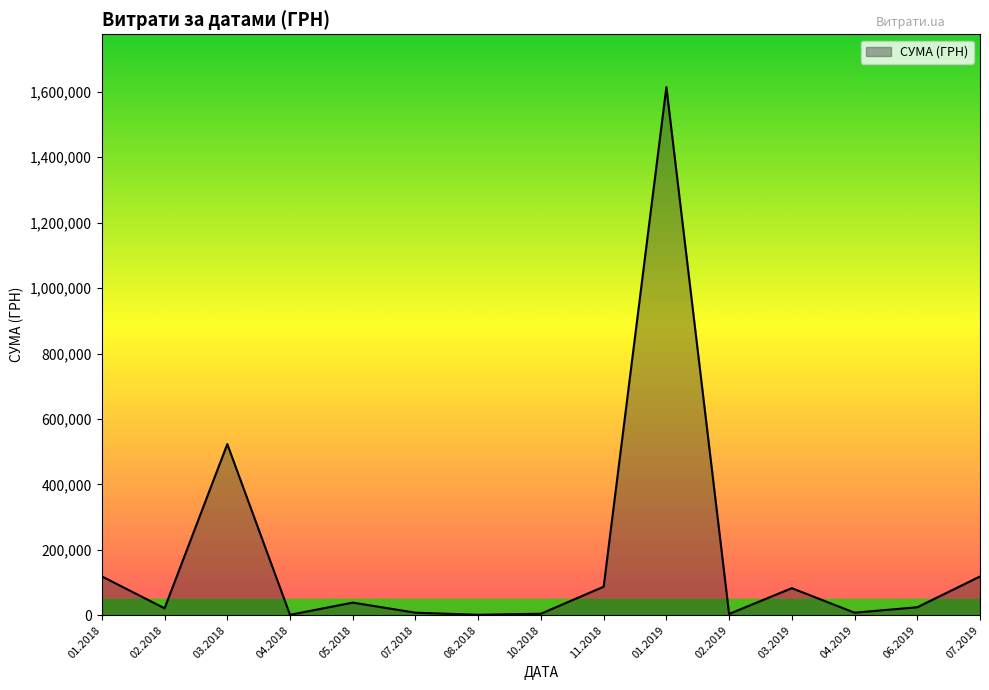

What is the sum of the values at 02.2018 and 07.2019?

139382.4